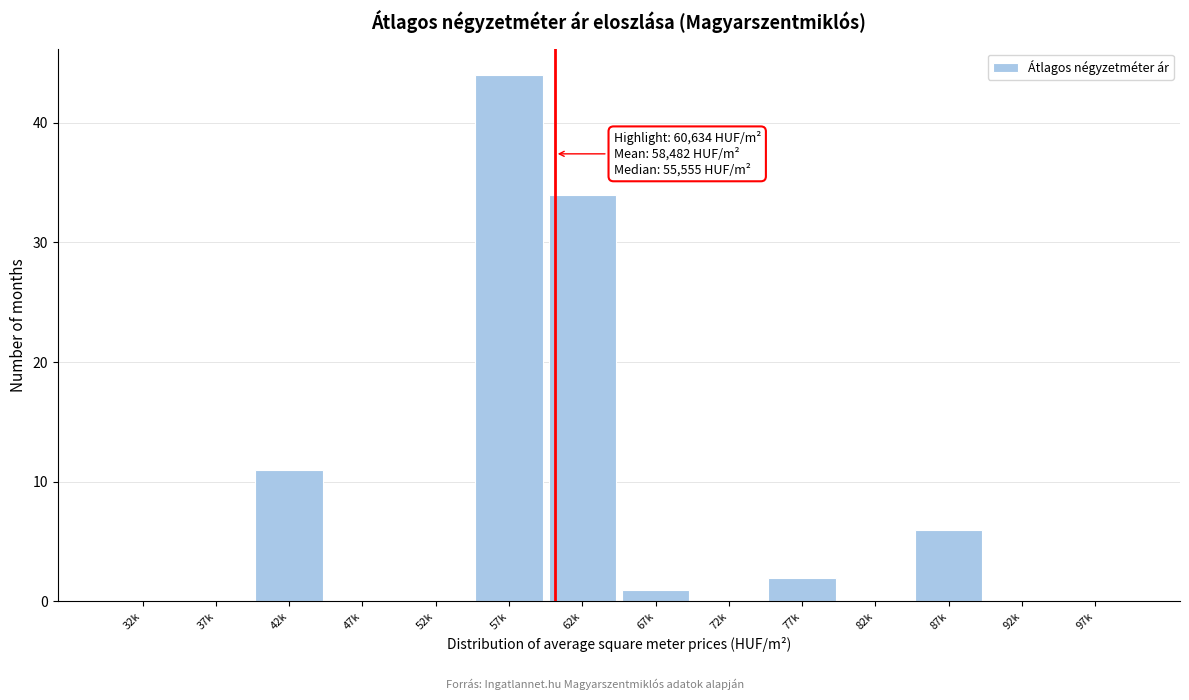

Reading left to right, transcribe all the data shown in this chart.

32k=0	37k=0	42k=11	47k=0	52k=0	57k=44	62k=34	67k=1	72k=0	77k=2	82k=0	87k=6	92k=0	97k=0